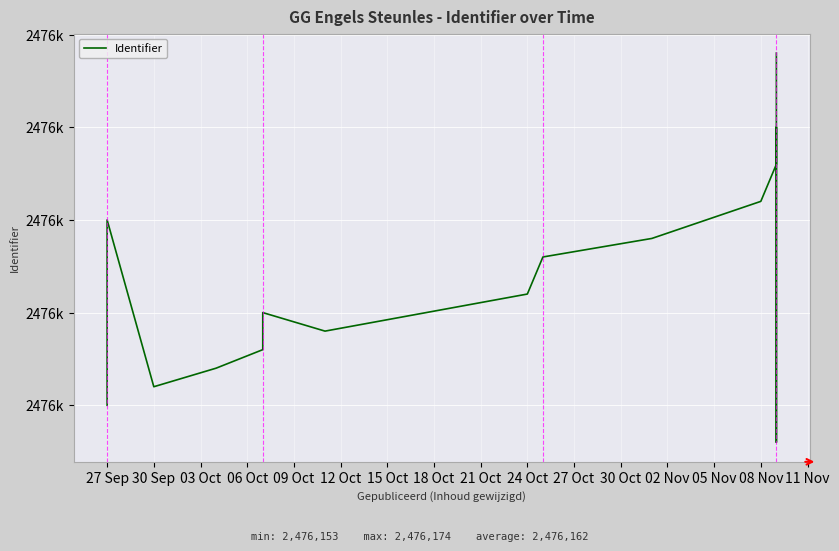

What position from the right is 21 Oct?

8